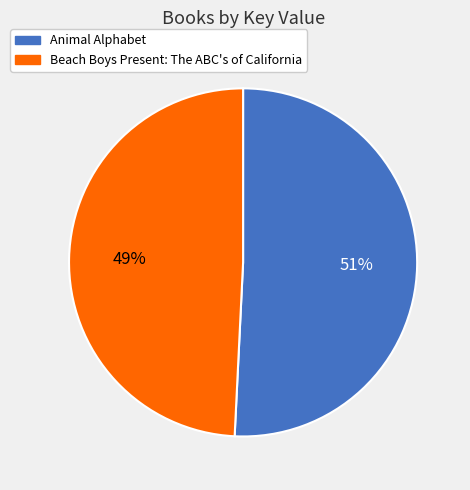

Between Beach Boys Present: The ABC's of California and Animal Alphabet, which is larger?

Animal Alphabet